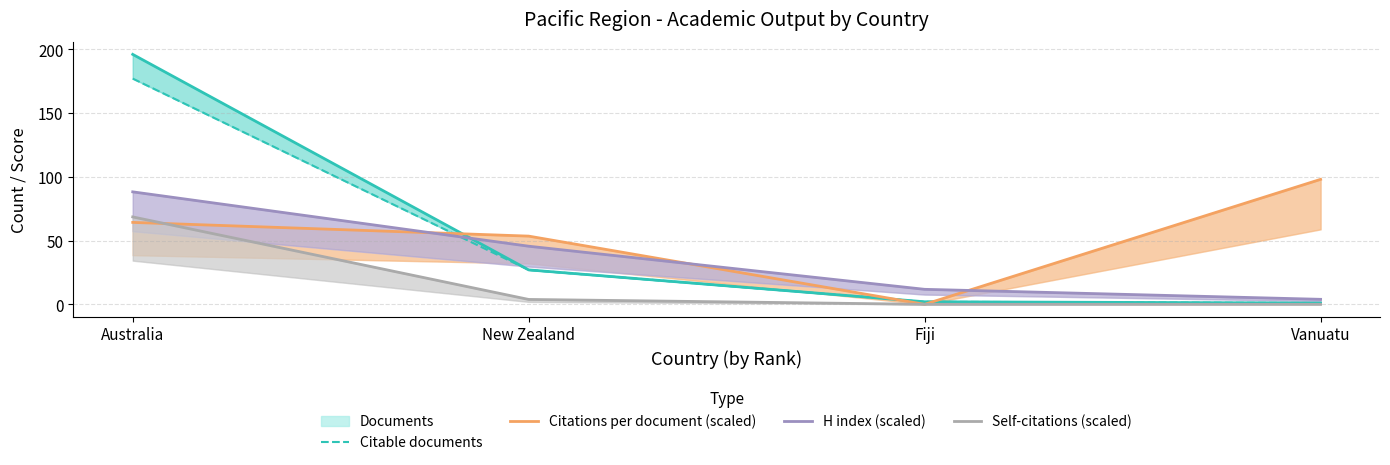

The value of Citations per document (scaled) at Australia is 64.2. True or false?

True